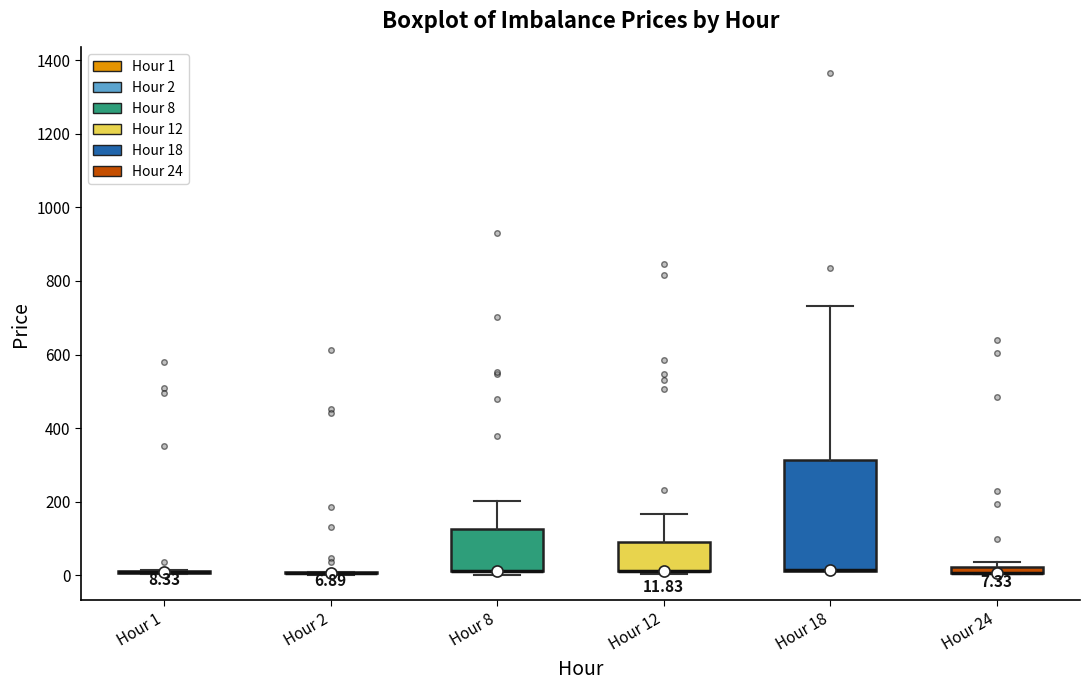

Which box is the tallest, from its lower edge to its upper edge?

Hour 18